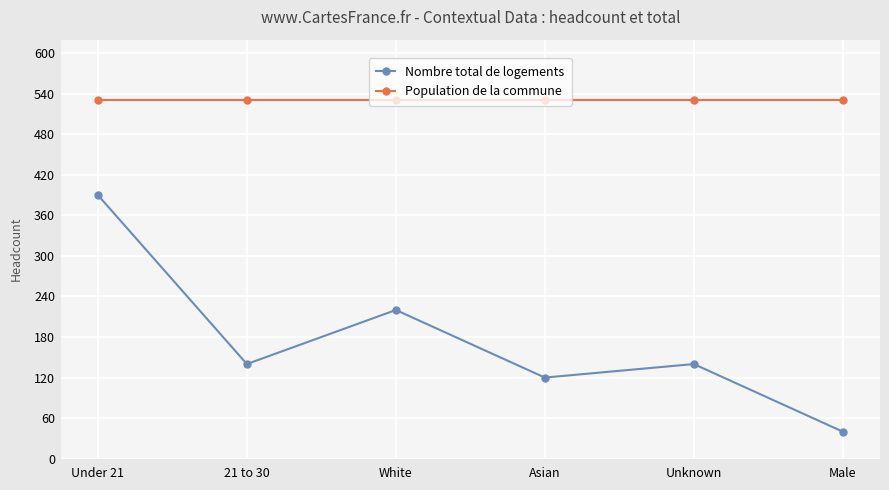

What is the maximum value for Population de la commune?

530